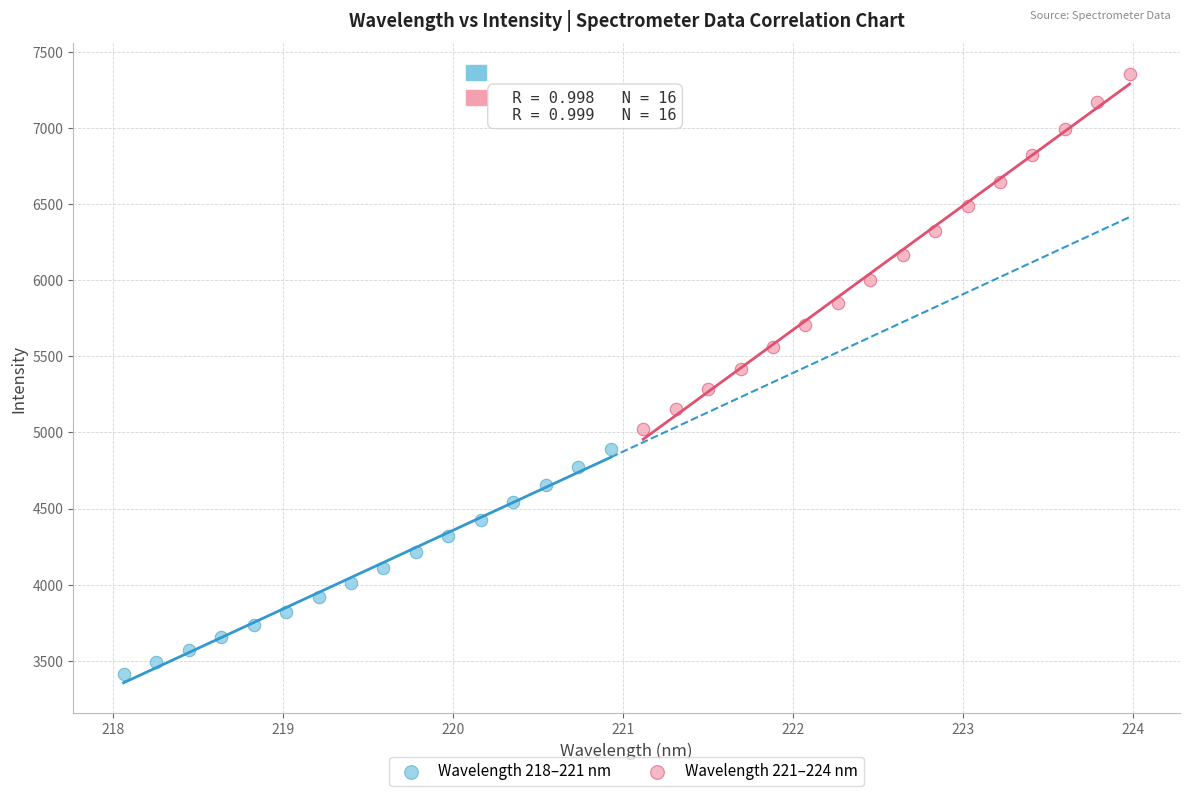

Which series has the largest Y range (max minus min)?

Wavelength 221–224 nm